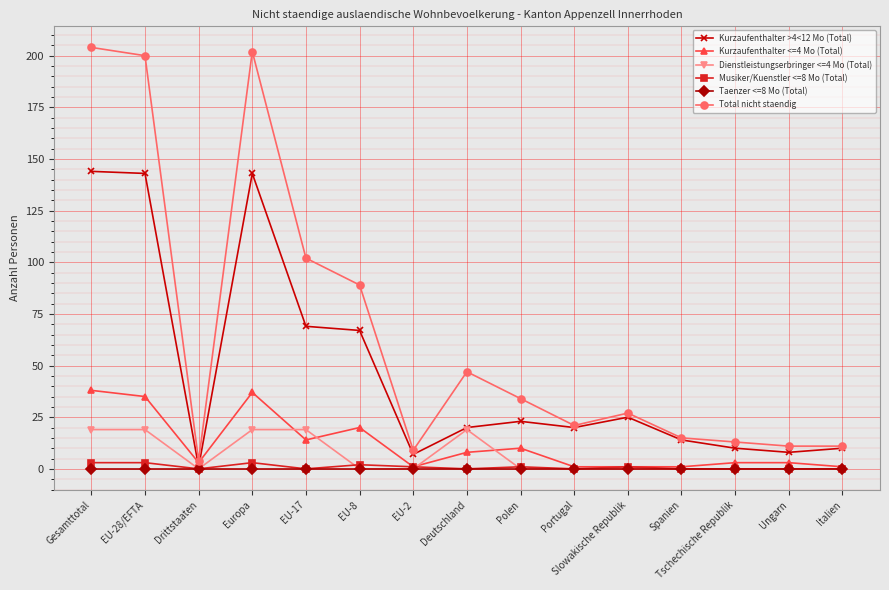

What is the value of the Total nicht staendig point at the 4th from the left?

202